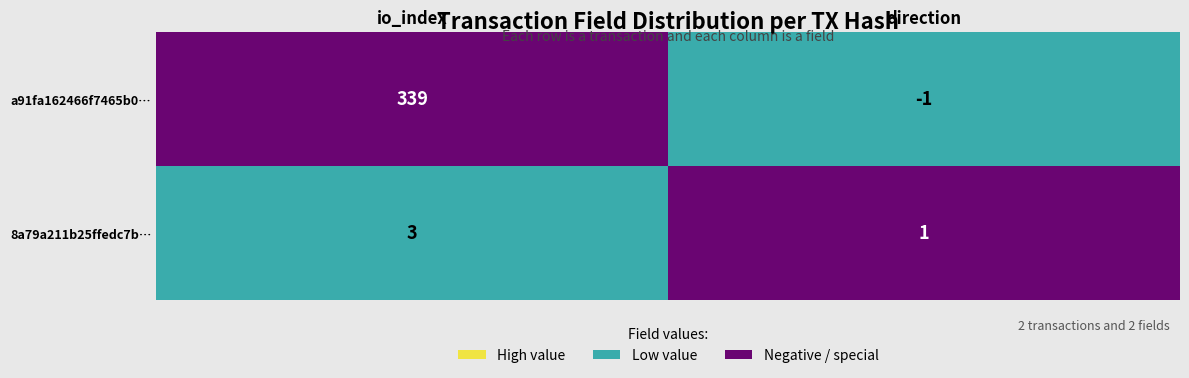

How many categories are shown in the chart?

2